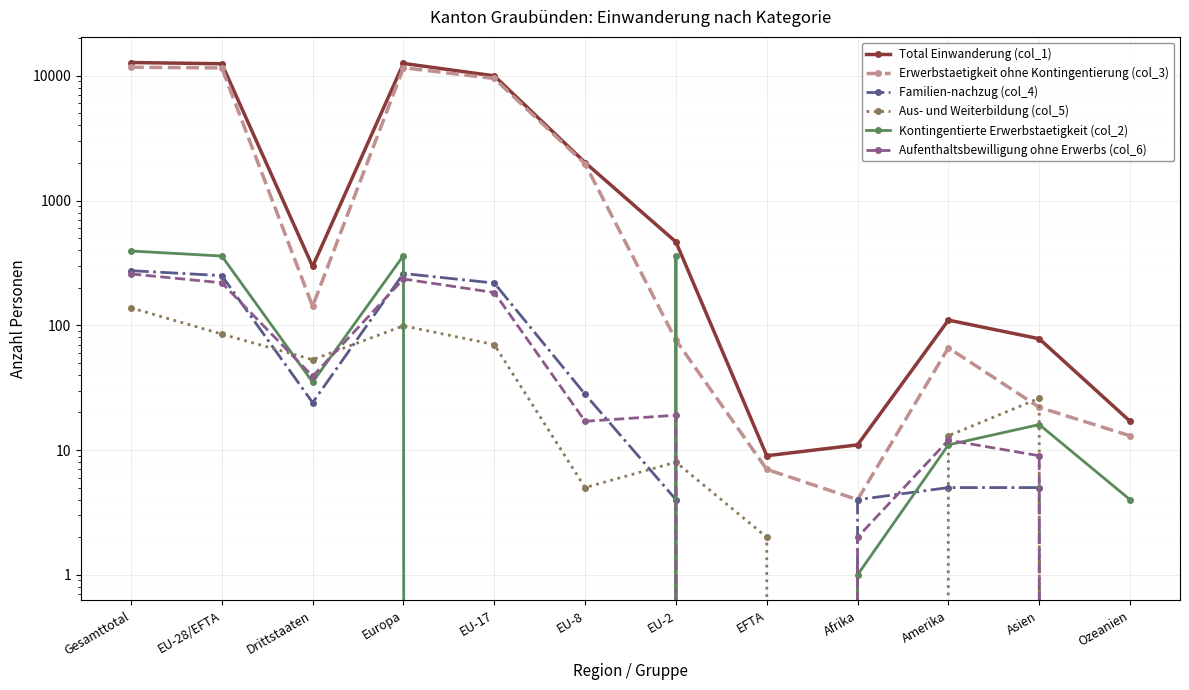

True or false: Aufenthaltsbewilligung ohne Erwerbs (col_6) and Total Einwanderung (col_1) intersect in this chart.

False